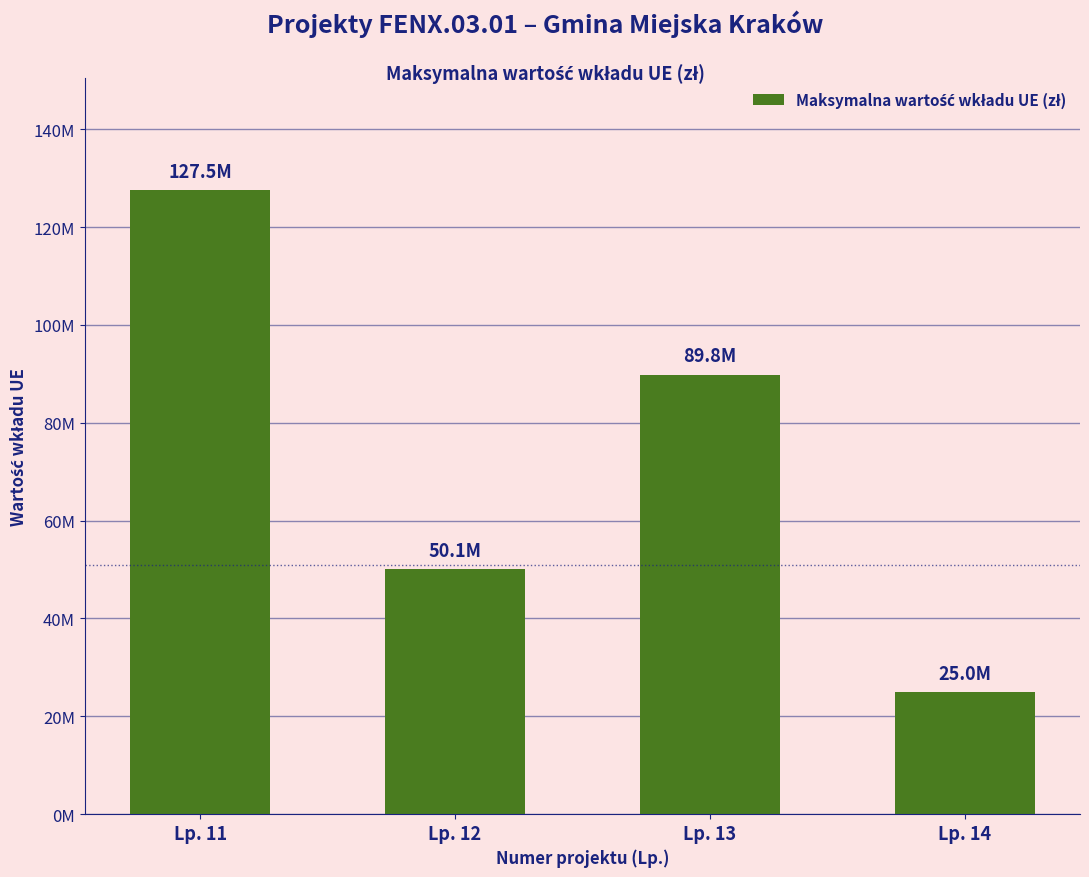

List the labels in order of value, largest first.

Lp. 11, Lp. 13, Lp. 12, Lp. 14